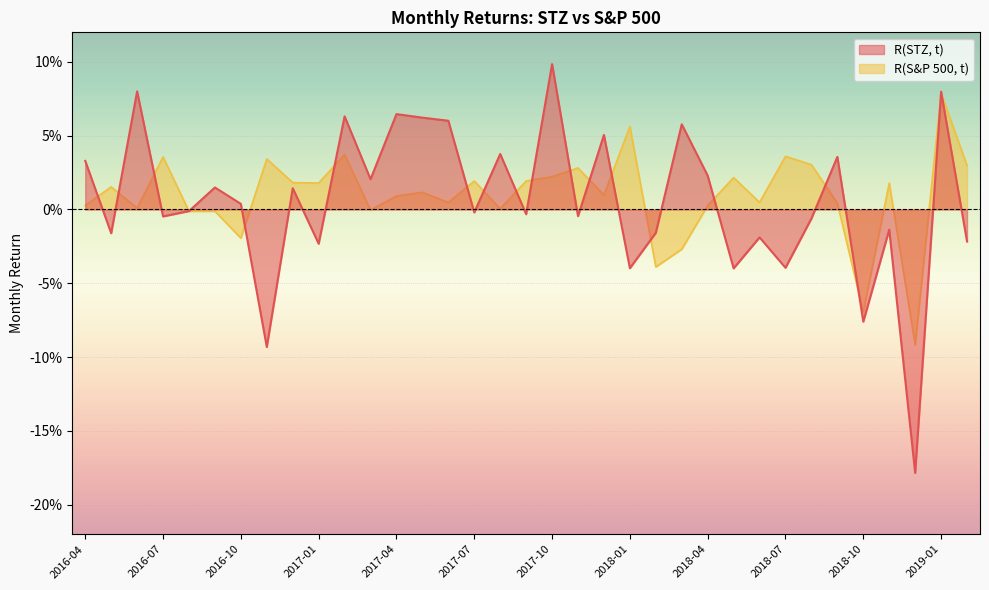

How many data points in R(STZ, t) are above 0?

17